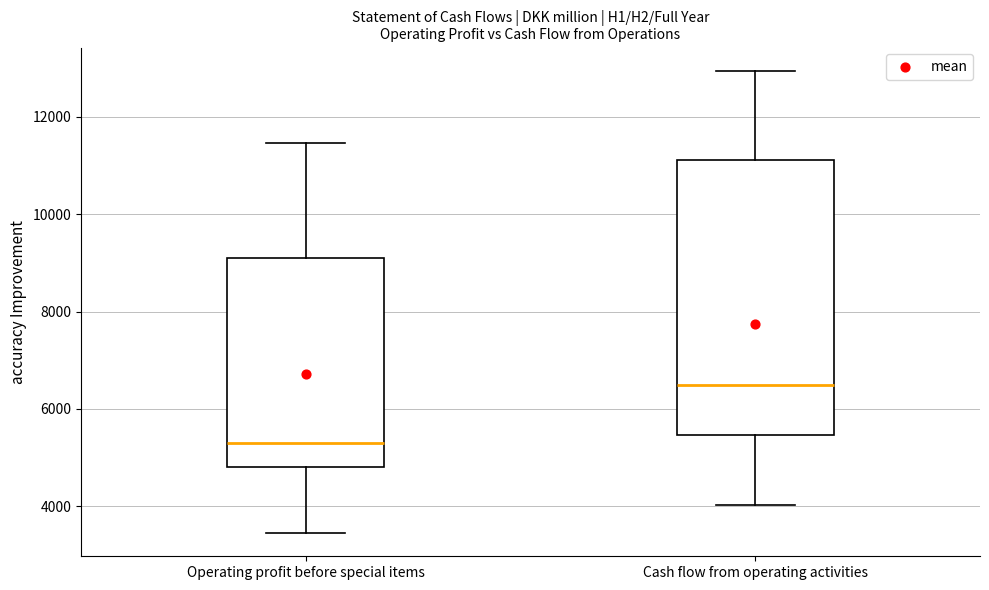

Where does the lower whisker of the box for Cash flow from operating activities end on the y-axis? The values are not printed on the chart, so give them approximately, as read against the axis.

4000